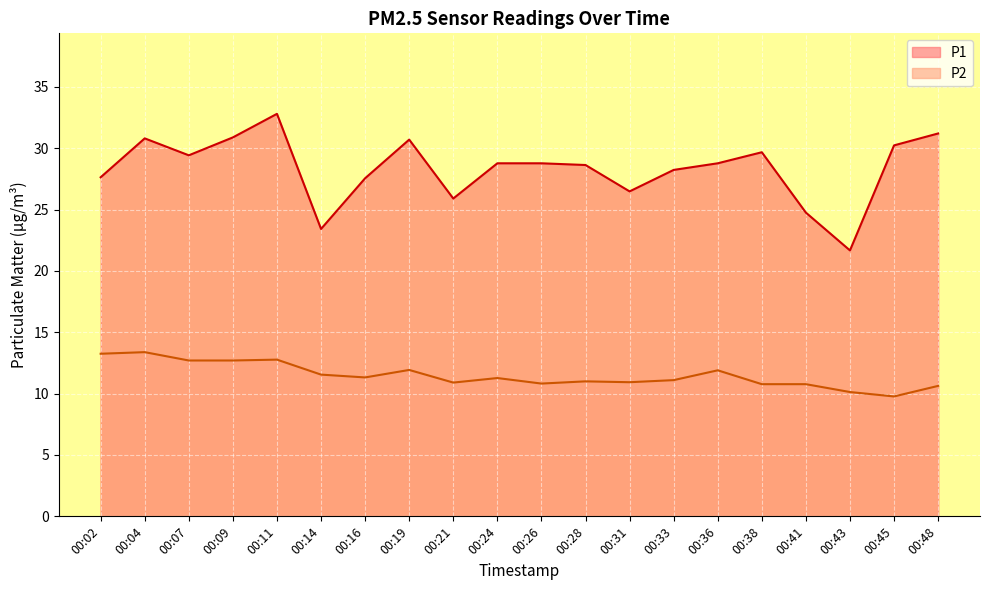

True or false: P1 and P2 intersect in this chart.

False